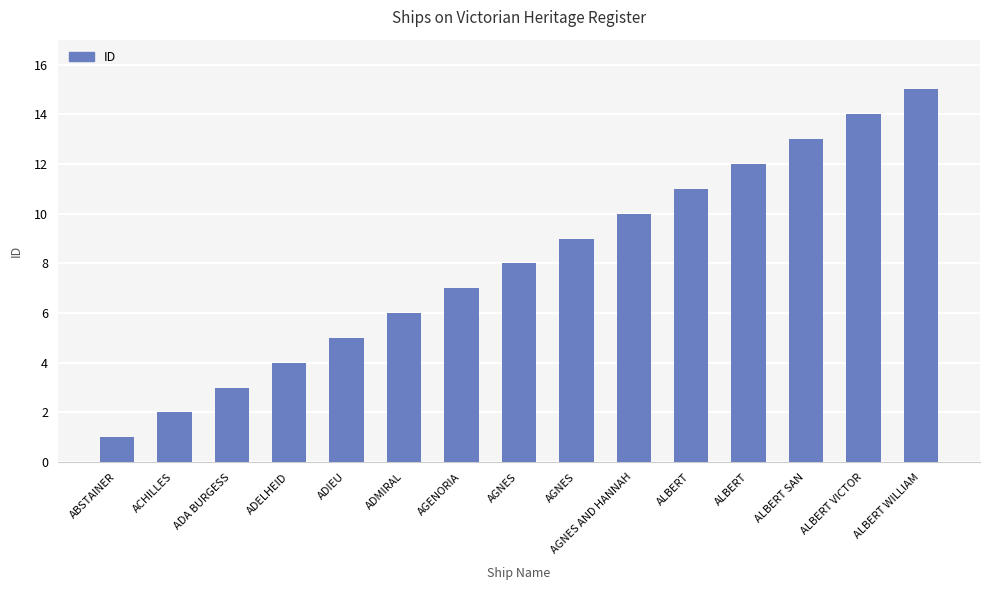

How many data points does each series have?

15